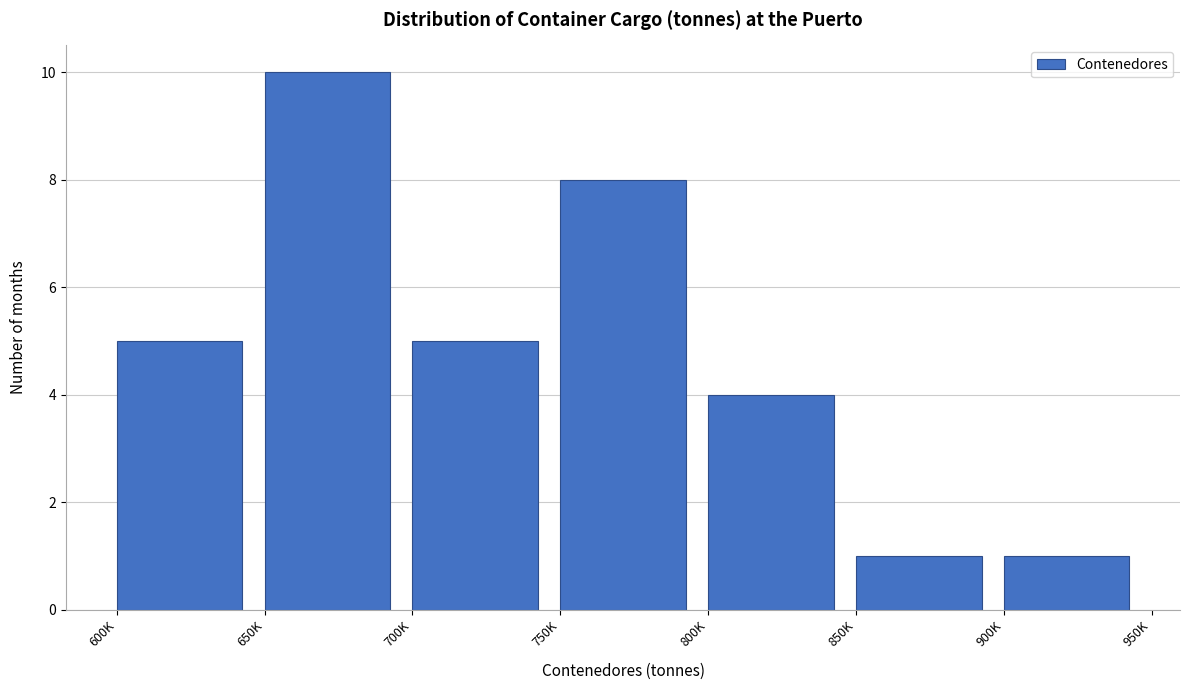

Reading left to right, list all the values displayed in this chart.

600K=5	650K=10	700K=5	750K=8	800K=4	850K=1	900K=1